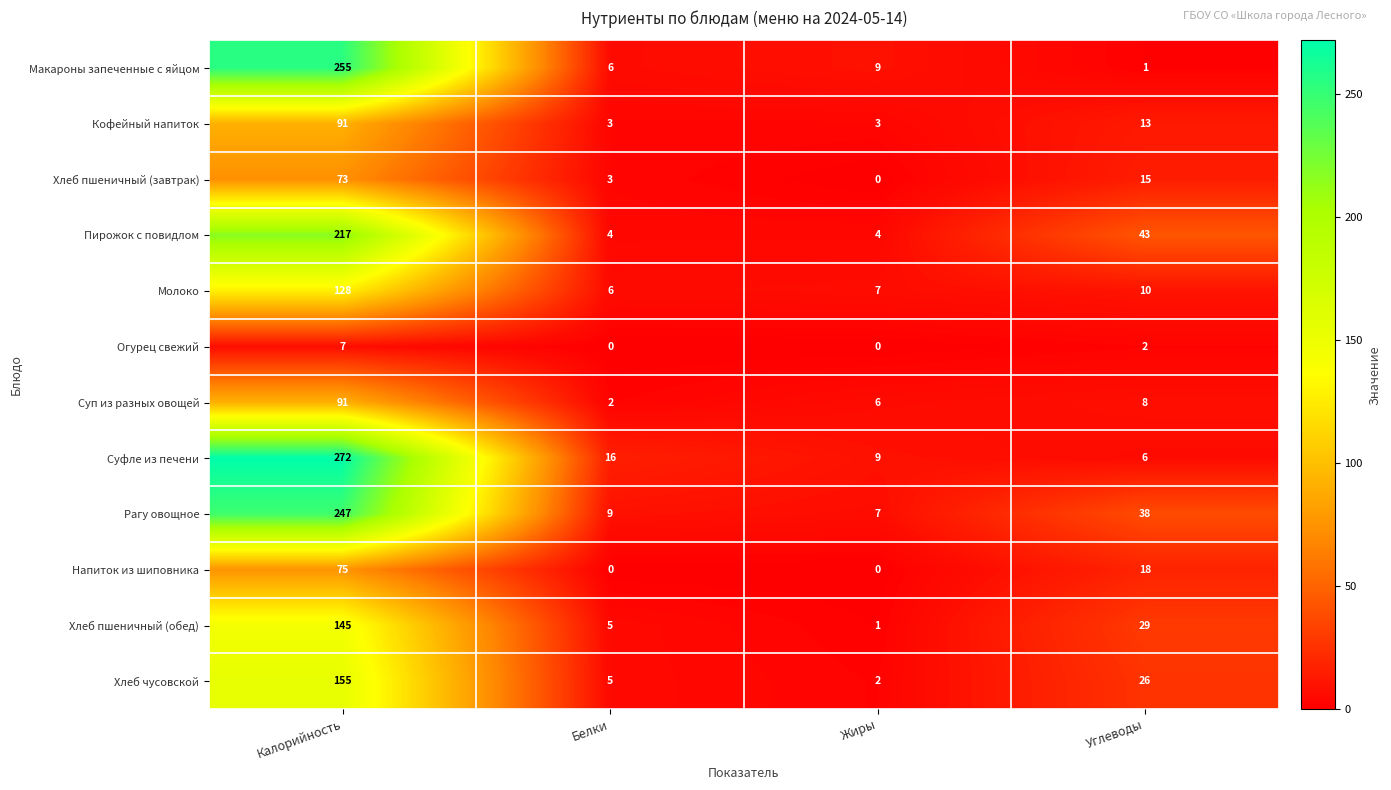

What is the spread (max minus min) of values at Жиры?

9